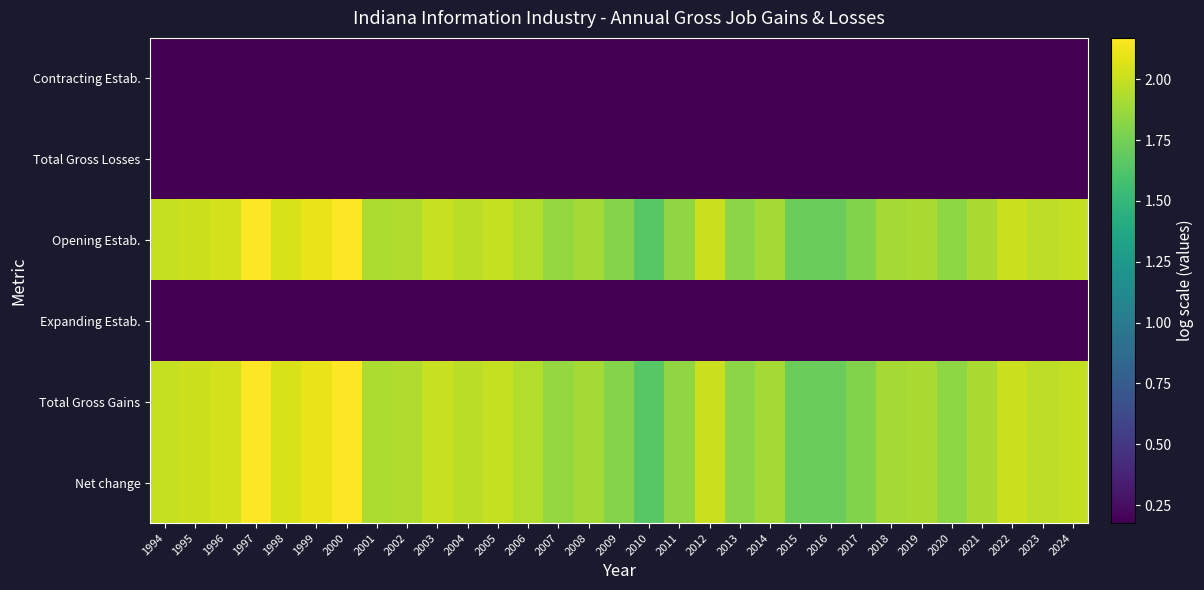

Reading left to right, transcribe all the data shown in this chart.

Net change: 1994=2.0	1995=2.0	1996=2.0	1997=2.2	1998=2.0	1999=2.1	2000=2.2	2001=1.9	2002=1.9	2003=2.0	2004=2.0	2005=2.0	2006=1.9	2007=1.9	2008=1.9	2009=1.8	2010=1.7	2011=1.8	2012=2.0	2013=1.8	2014=1.9	2015=1.7	2016=1.7	2017=1.8	2018=1.9	2019=1.9	2020=1.8	2021=1.9	2022=2.0	2023=2.0	2024=2.0
Total Gross Gains: 1994=2.0	1995=2.0	1996=2.0	1997=2.2	1998=2.0	1999=2.1	2000=2.2	2001=1.9	2002=1.9	2003=2.0	2004=2.0	2005=2.0	2006=1.9	2007=1.9	2008=1.9	2009=1.8	2010=1.7	2011=1.8	2012=2.0	2013=1.8	2014=1.9	2015=1.7	2016=1.7	2017=1.8	2018=1.9	2019=1.9	2020=1.8	2021=1.9	2022=2.0	2023=2.0	2024=2.0
Expanding Estab.: 1994=0.2	1995=0.2	1996=0.2	1997=0.2	1998=0.2	1999=0.2	2000=0.2	2001=0.2	2002=0.2	2003=0.2	2004=0.2	2005=0.2	2006=0.2	2007=0.2	2008=0.2	2009=0.2	2010=0.2	2011=0.2	2012=0.2	2013=0.2	2014=0.2	2015=0.2	2016=0.2	2017=0.2	2018=0.2	2019=0.2	2020=0.2	2021=0.2	2022=0.2	2023=0.2	2024=0.2
Opening Estab.: 1994=2.0	1995=2.0	1996=2.0	1997=2.2	1998=2.0	1999=2.1	2000=2.2	2001=1.9	2002=1.9	2003=2.0	2004=2.0	2005=2.0	2006=1.9	2007=1.9	2008=1.9	2009=1.8	2010=1.7	2011=1.8	2012=2.0	2013=1.8	2014=1.9	2015=1.7	2016=1.7	2017=1.8	2018=1.9	2019=1.9	2020=1.8	2021=1.9	2022=2.0	2023=2.0	2024=2.0
Total Gross Losses: 1994=0.2	1995=0.2	1996=0.2	1997=0.2	1998=0.2	1999=0.2	2000=0.2	2001=0.2	2002=0.2	2003=0.2	2004=0.2	2005=0.2	2006=0.2	2007=0.2	2008=0.2	2009=0.2	2010=0.2	2011=0.2	2012=0.2	2013=0.2	2014=0.2	2015=0.2	2016=0.2	2017=0.2	2018=0.2	2019=0.2	2020=0.2	2021=0.2	2022=0.2	2023=0.2	2024=0.2
Contracting Estab.: 1994=0.2	1995=0.2	1996=0.2	1997=0.2	1998=0.2	1999=0.2	2000=0.2	2001=0.2	2002=0.2	2003=0.2	2004=0.2	2005=0.2	2006=0.2	2007=0.2	2008=0.2	2009=0.2	2010=0.2	2011=0.2	2012=0.2	2013=0.2	2014=0.2	2015=0.2	2016=0.2	2017=0.2	2018=0.2	2019=0.2	2020=0.2	2021=0.2	2022=0.2	2023=0.2	2024=0.2